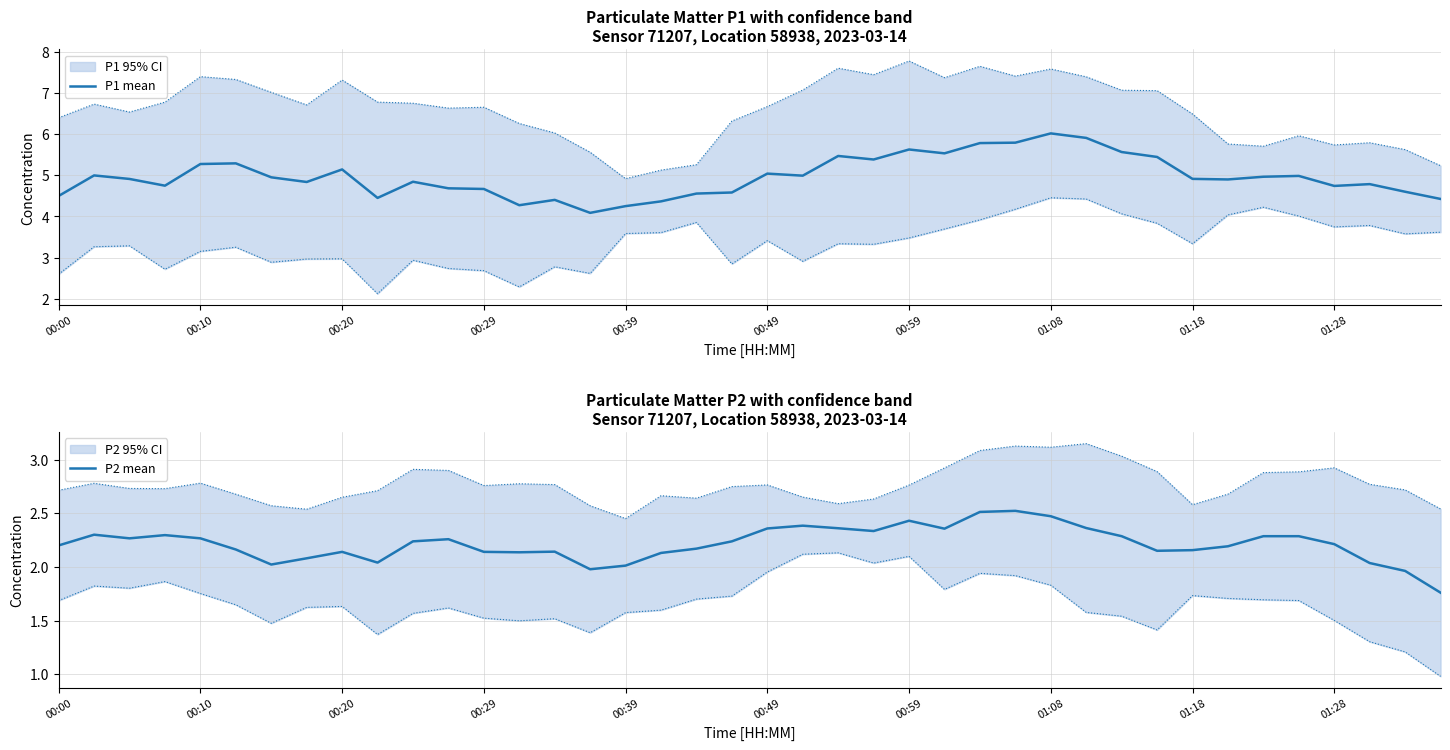

True or false: P1 mean and P2 mean intersect in this chart.

False